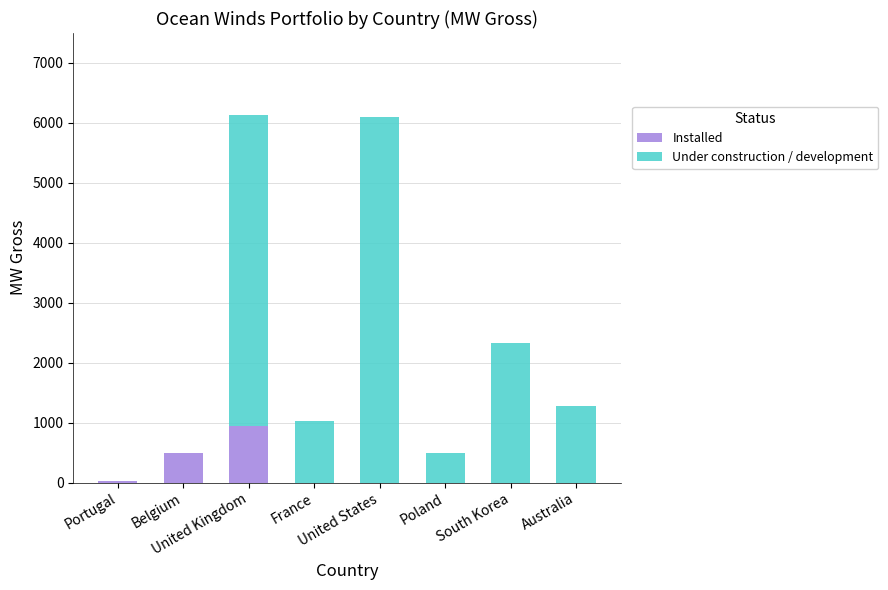

How many distinct data groups are displayed?

2